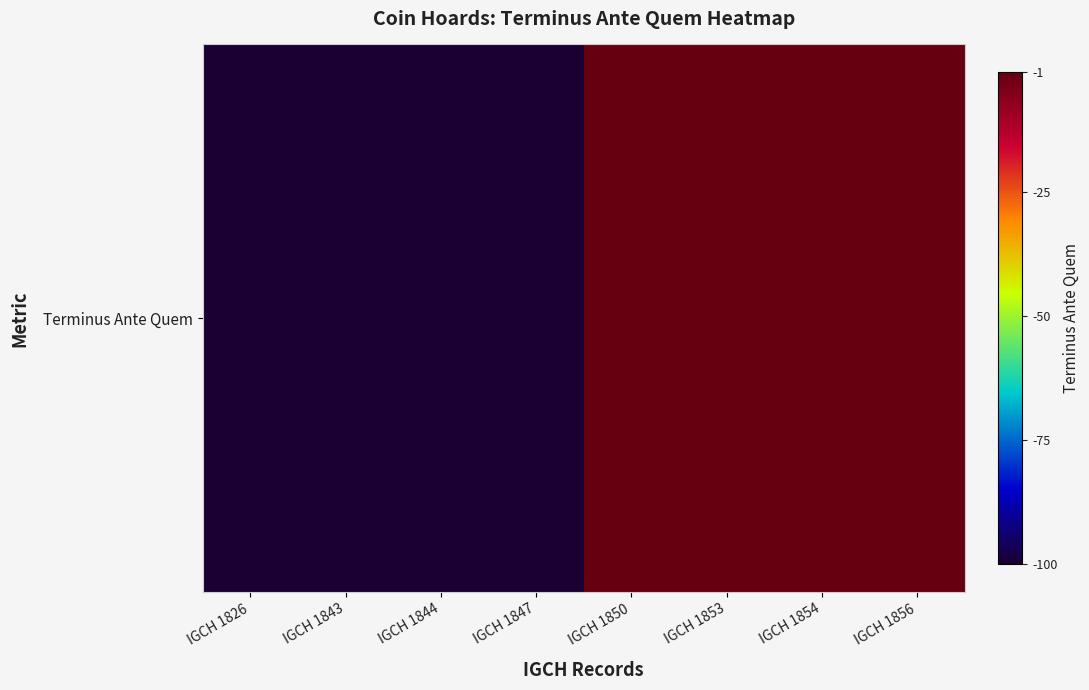

What is the greatest value displayed?

-1